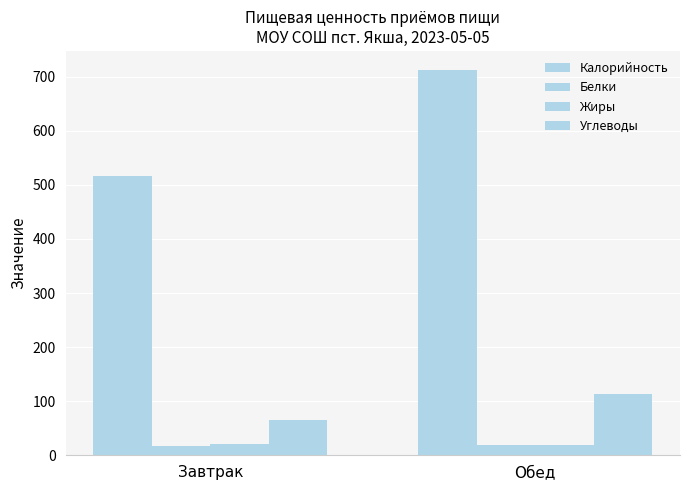

How many data points does each series have?

2